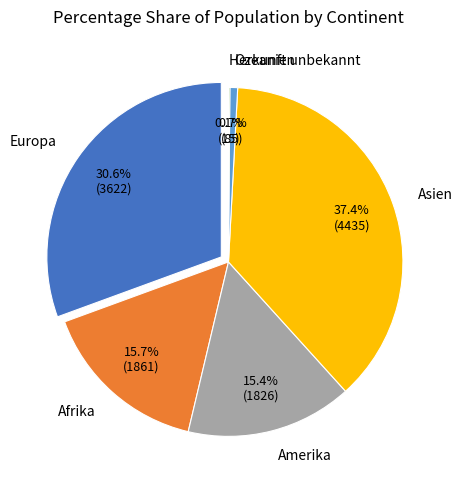

How many segments does this pie chart have?

6